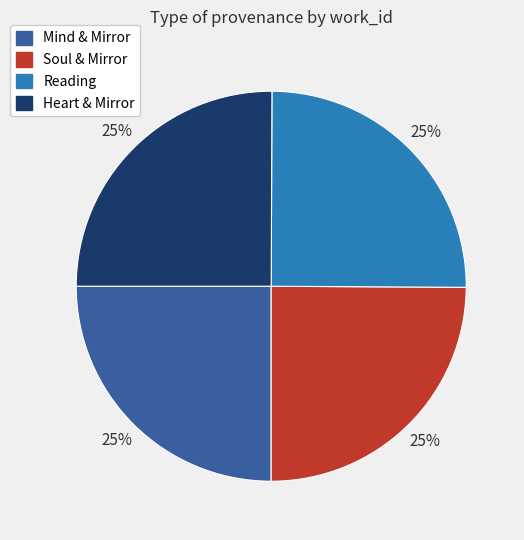

Does any single category account for the majority?

No